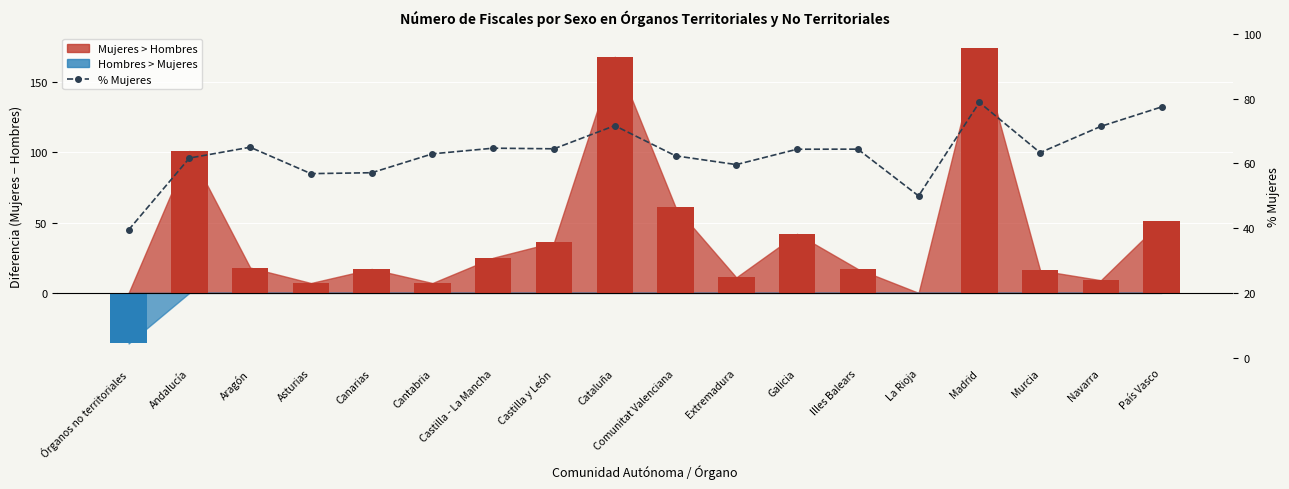

What is the approximate value at Aragón?

65.0